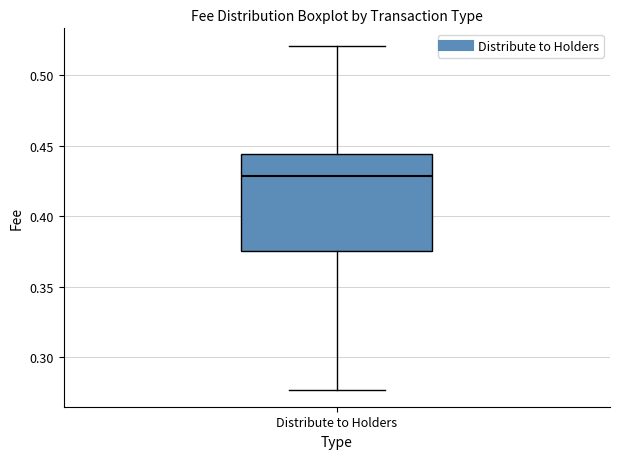

Read this box plot against the y-axis: the position of the median line, the range covered by the box, and the ends of both whiskers. The values are not printed on the chart, so give them approximately, as read against the axis.

median 0.430, box 0.375 to 0.445, whiskers 0.275 to 0.520